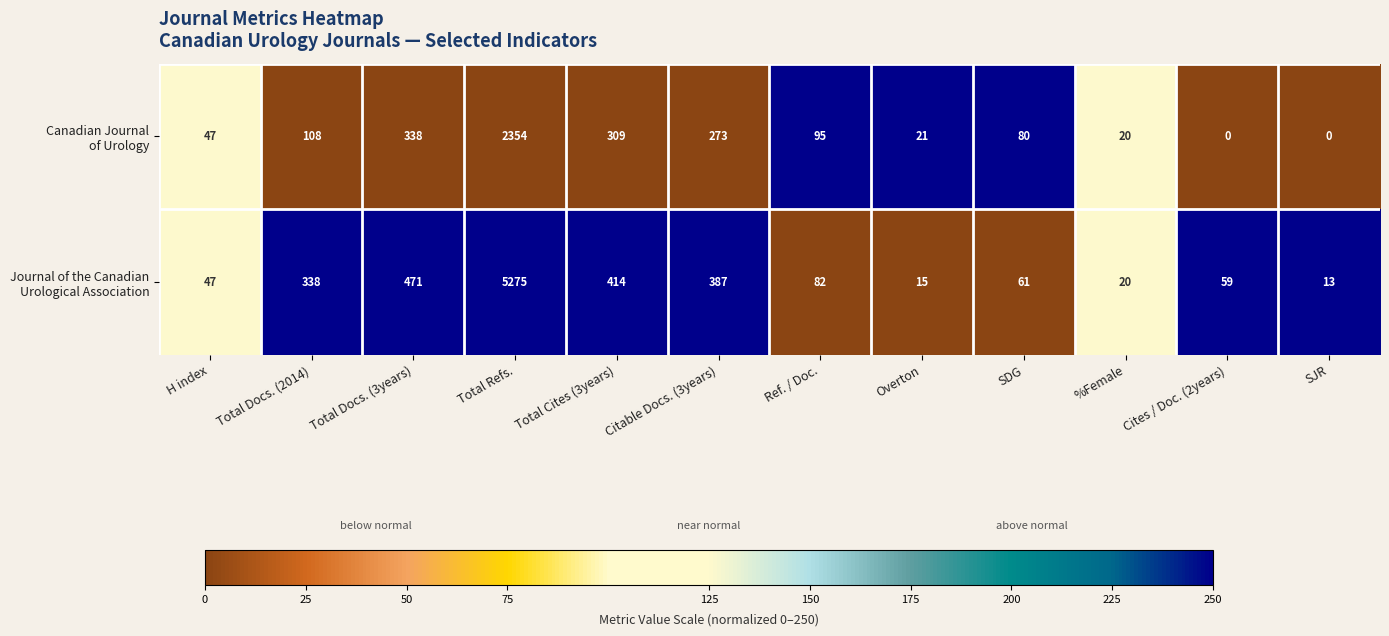

What is the maximum value shown in the chart?

5275